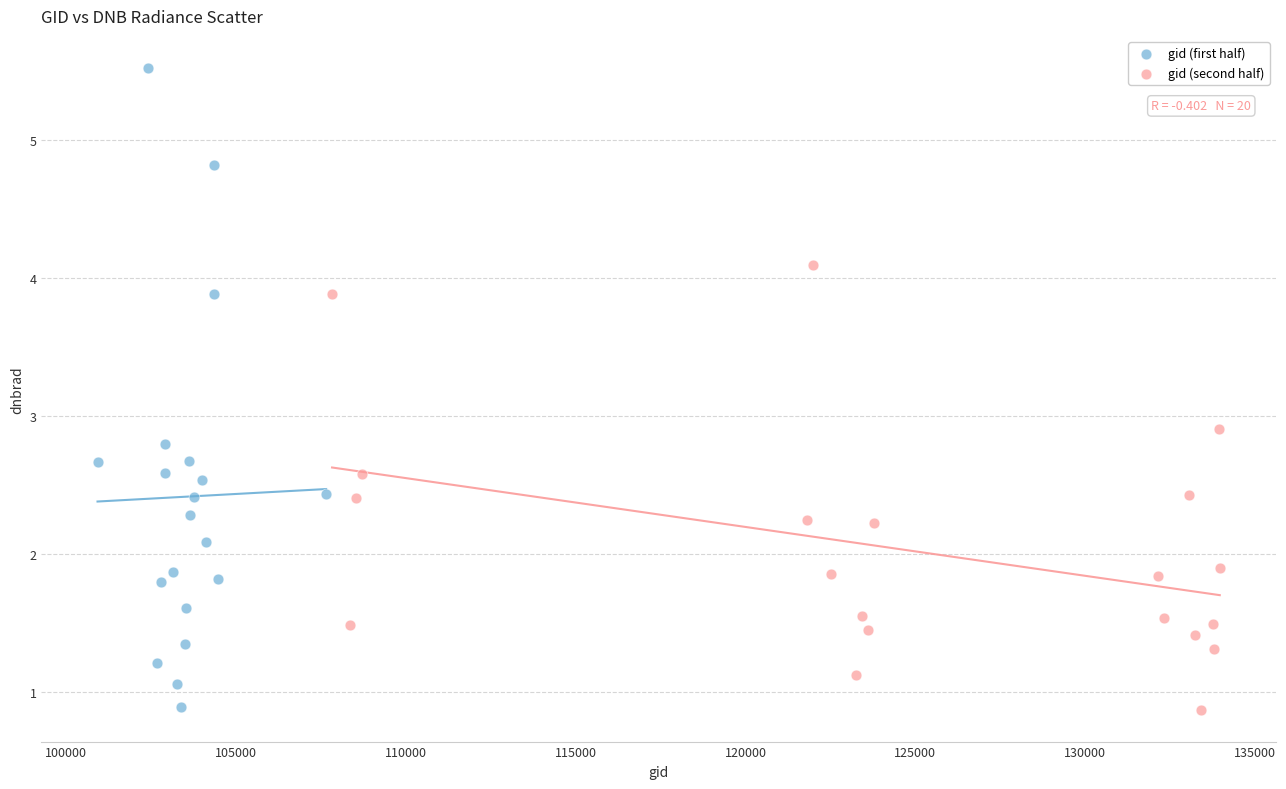

Which series has the largest Y range (max minus min)?

gid (first half)